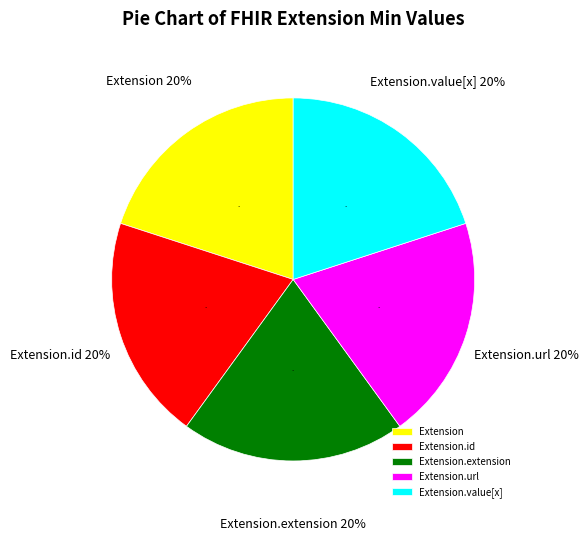

True or false: Extension.url accounts for 43% of the total.

False